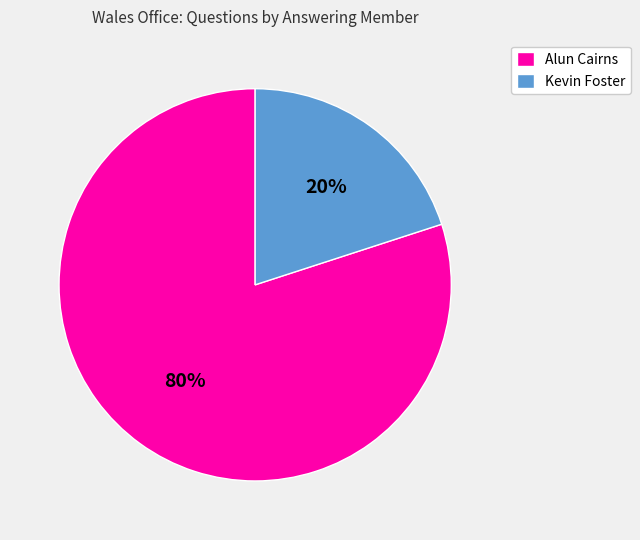

Is it true that Kevin Foster is 29% of the pie?

False